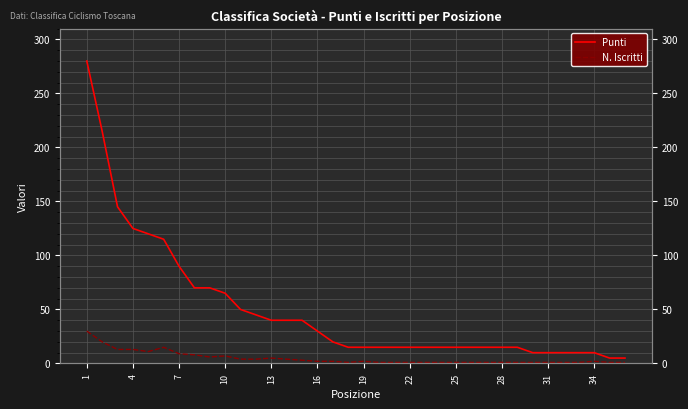

How many data points in Punti are less than 15?

7